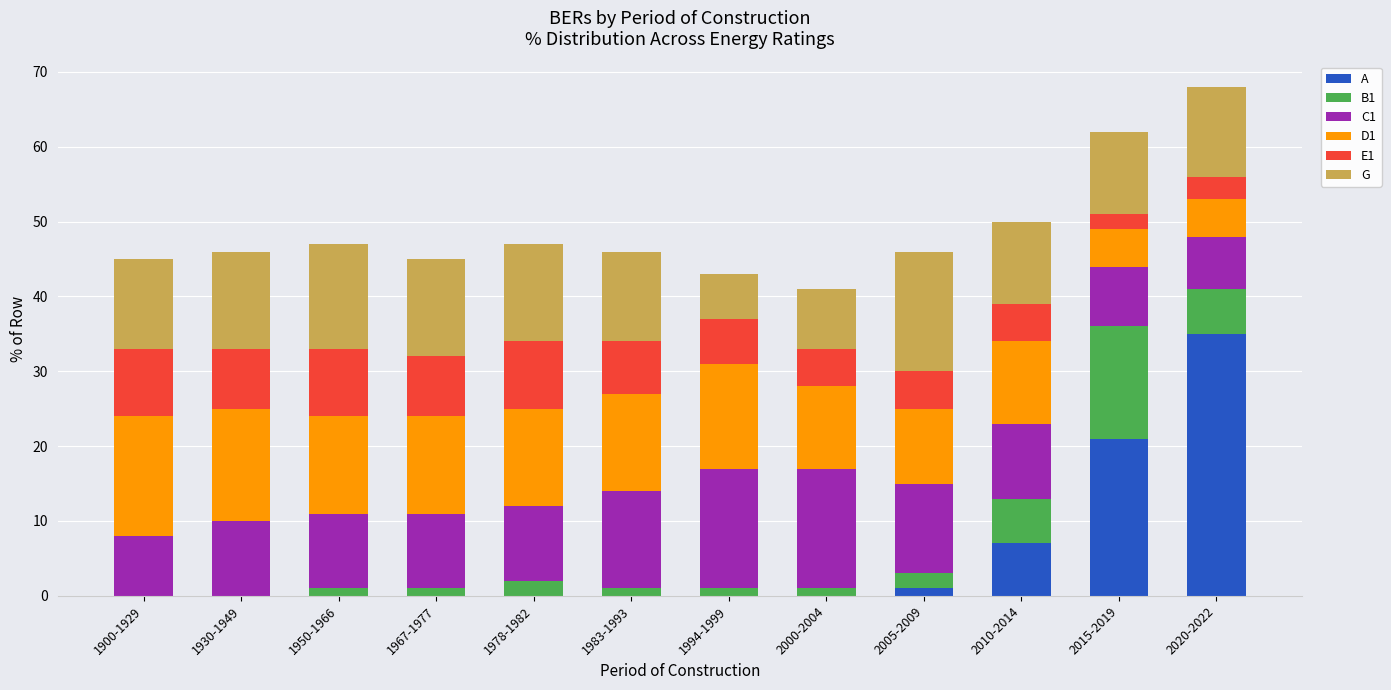

True or false: A has a value of 0 at 2000-2004.

True